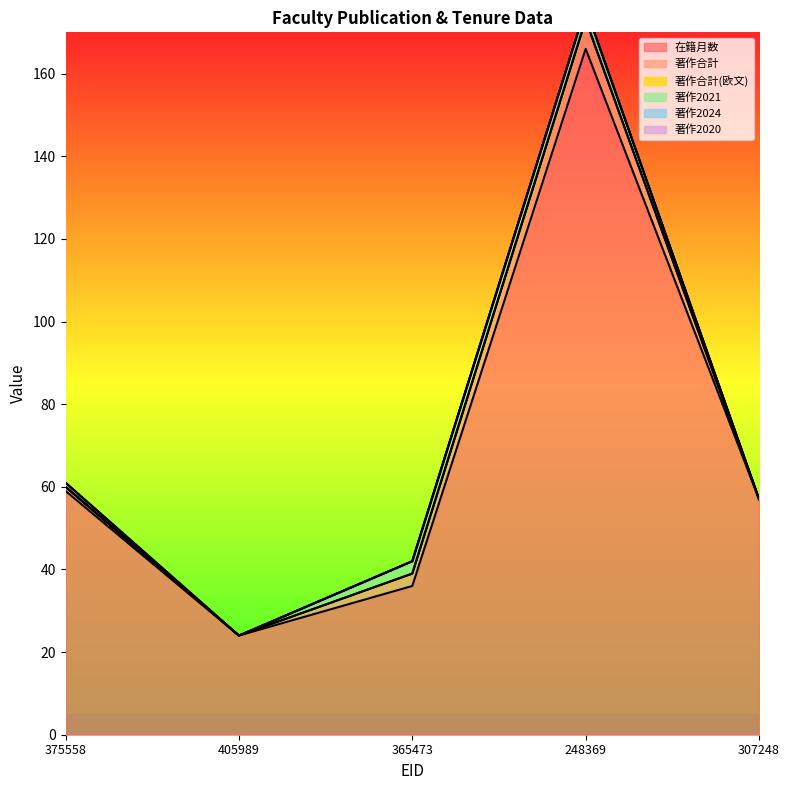

Which category has the lowest value across all series?

405989